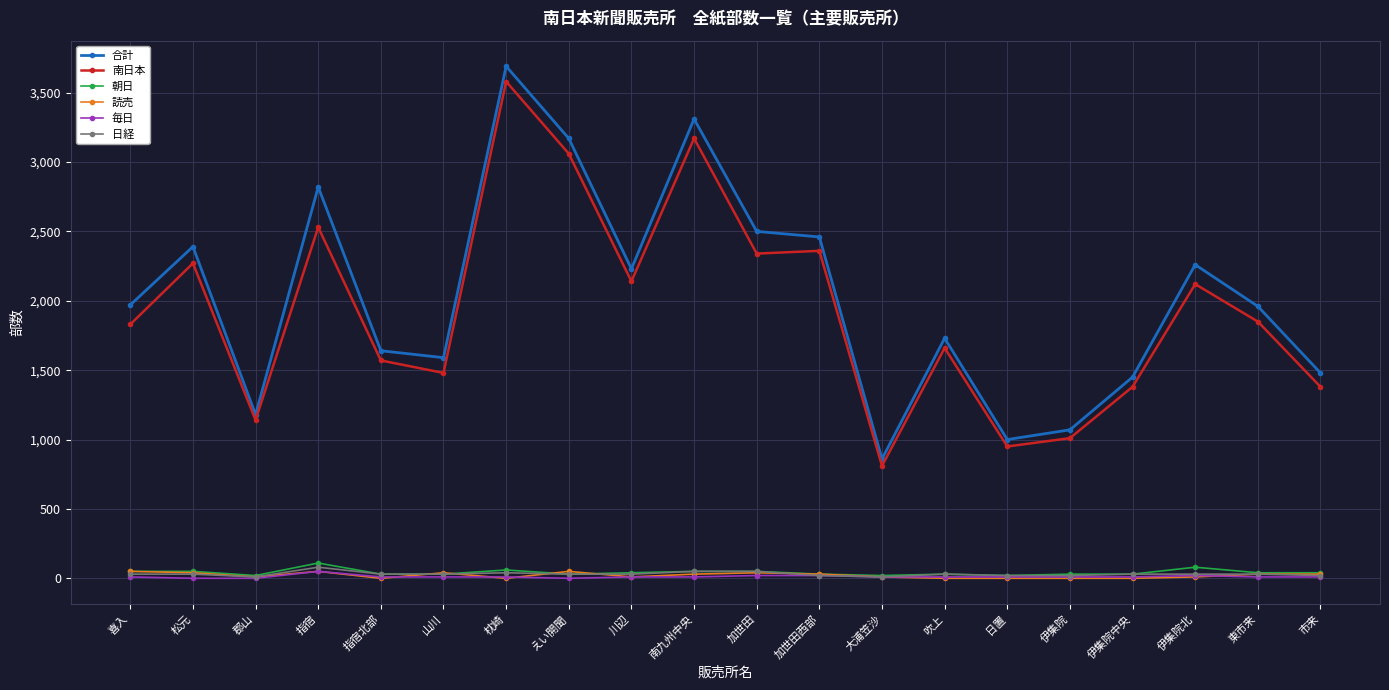

Which category has the highest value across all series?

枕崎